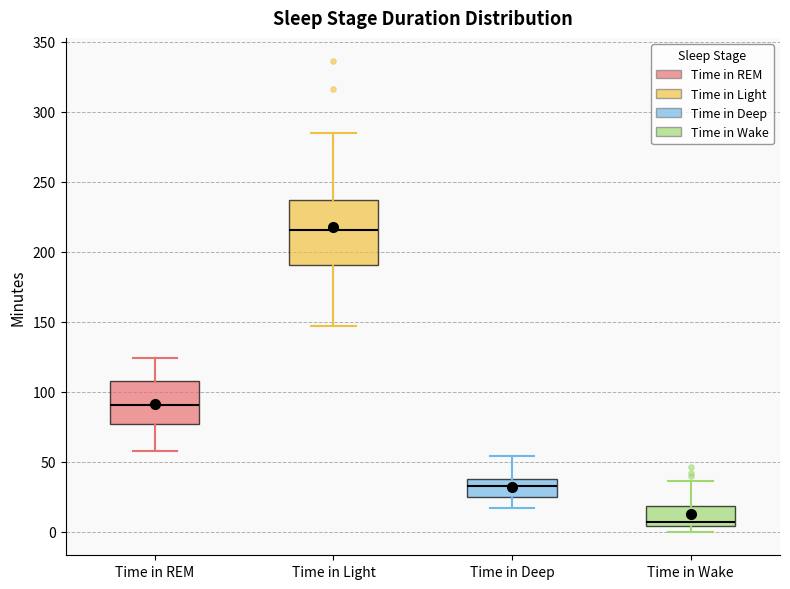

Where does the upper whisker of the box for Time in Wake end on the y-axis? The values are not printed on the chart, so give them approximately, as read against the axis.

35